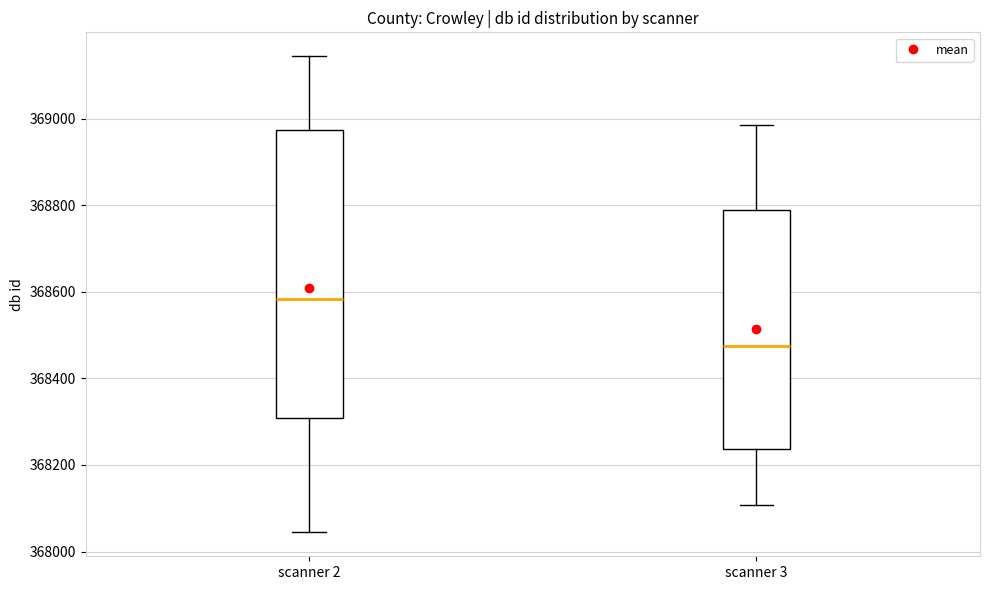

Reading left to right, transcribe this box plot: for each box, give where its median line is, the range the box spans, and where its two whiskers end, as read against the y-axis. The values are not printed on the chart, so give them approximately, as read against the axis.

scanner 2: median 368580, box 368300 to 368980, whiskers 368040 to 369140
scanner 3: median 368480, box 368240 to 368780, whiskers 368100 to 368980